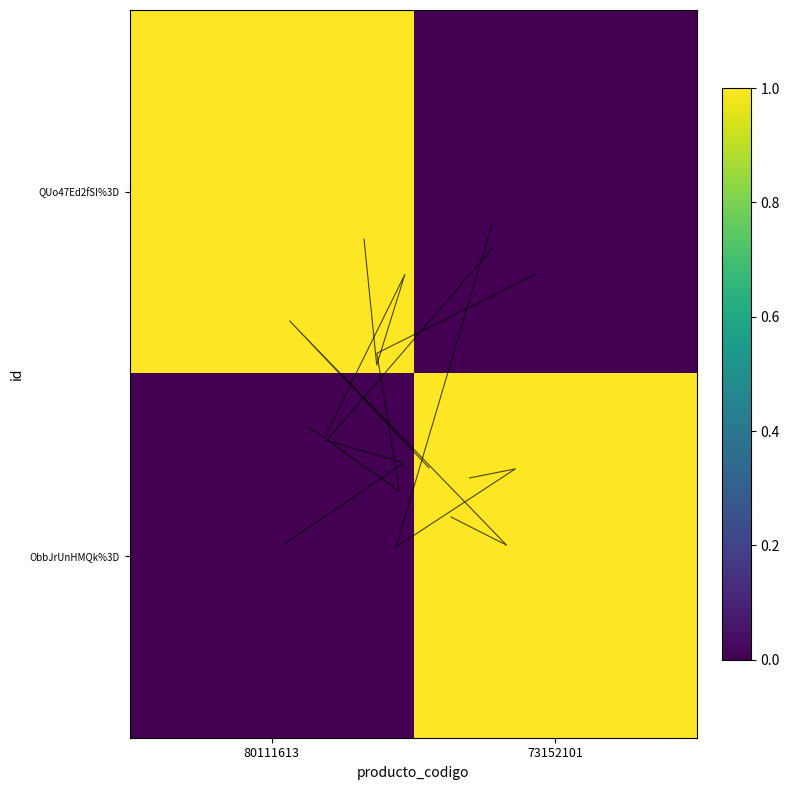

Which has a higher value, 73152101 or 80111613?

80111613